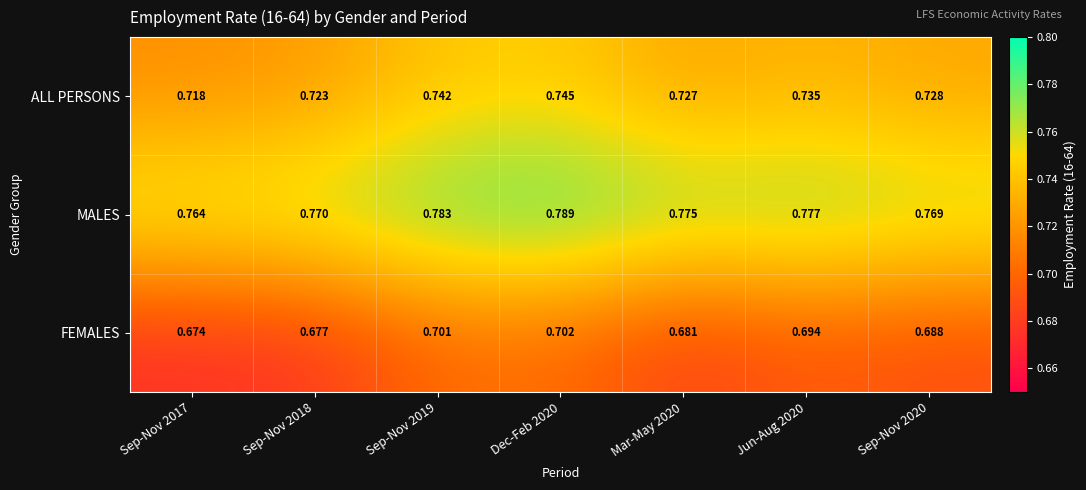

List the series in order of their overall mean, lowest first.

FEMALES, ALL PERSONS, MALES